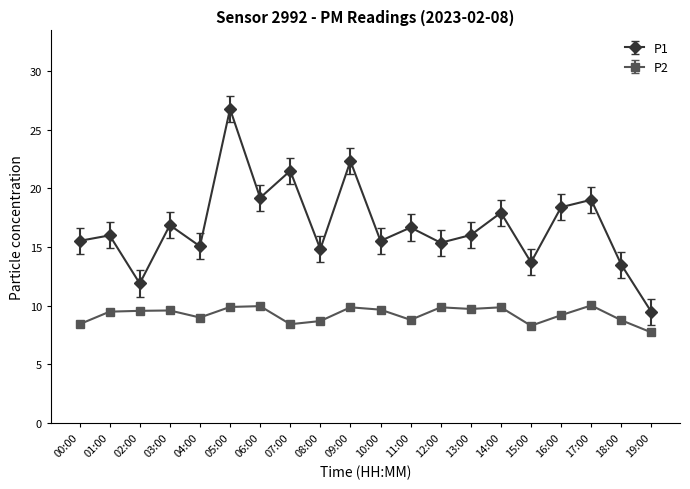

In P2, how many points are lower than both neighbors (excluding endpoints)?

5